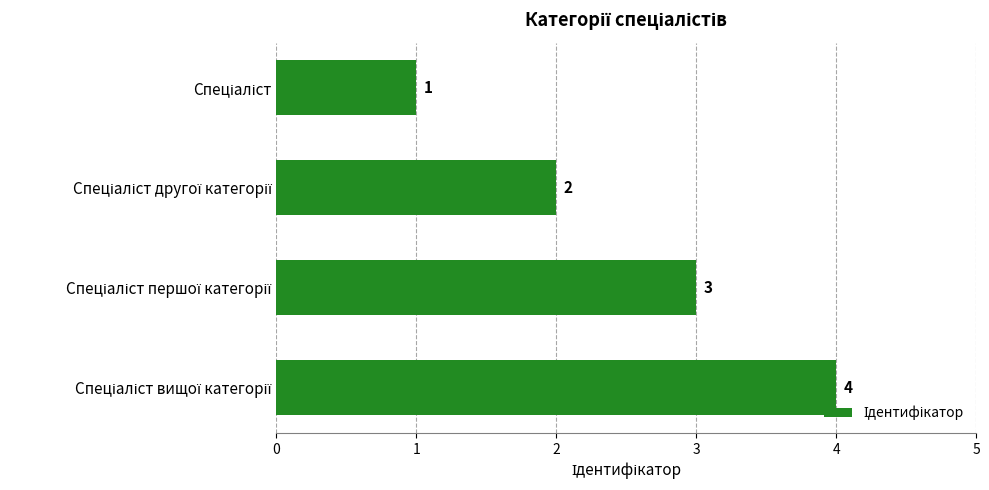

What is the difference between the maximum and minimum values?

3